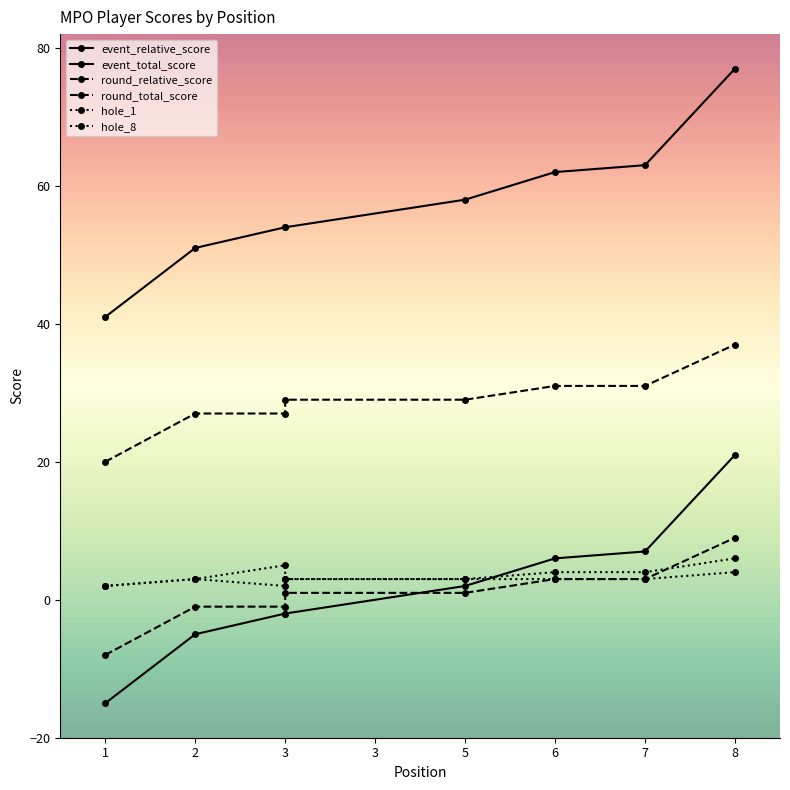

How many values in the hole_8 series exceed 3?

2